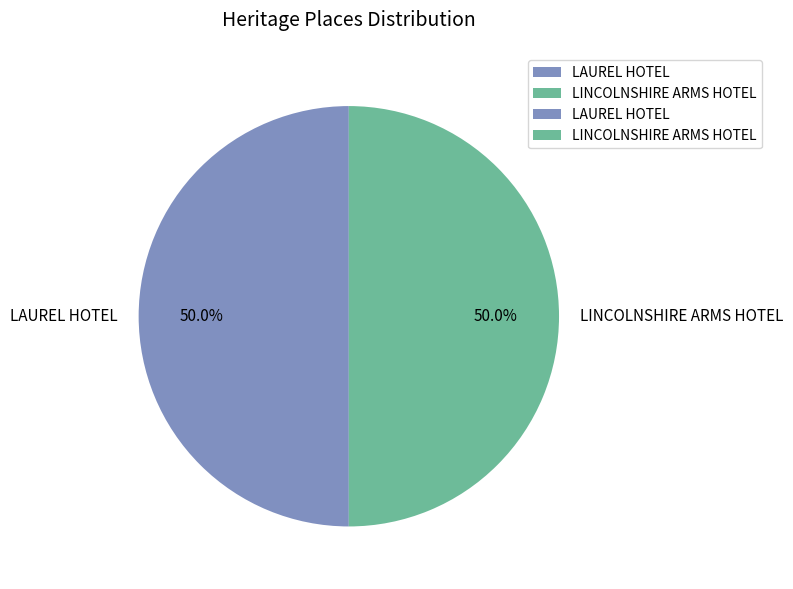

What percentage is the LINCOLNSHIRE ARMS HOTEL slice, to the nearest percent?

50%